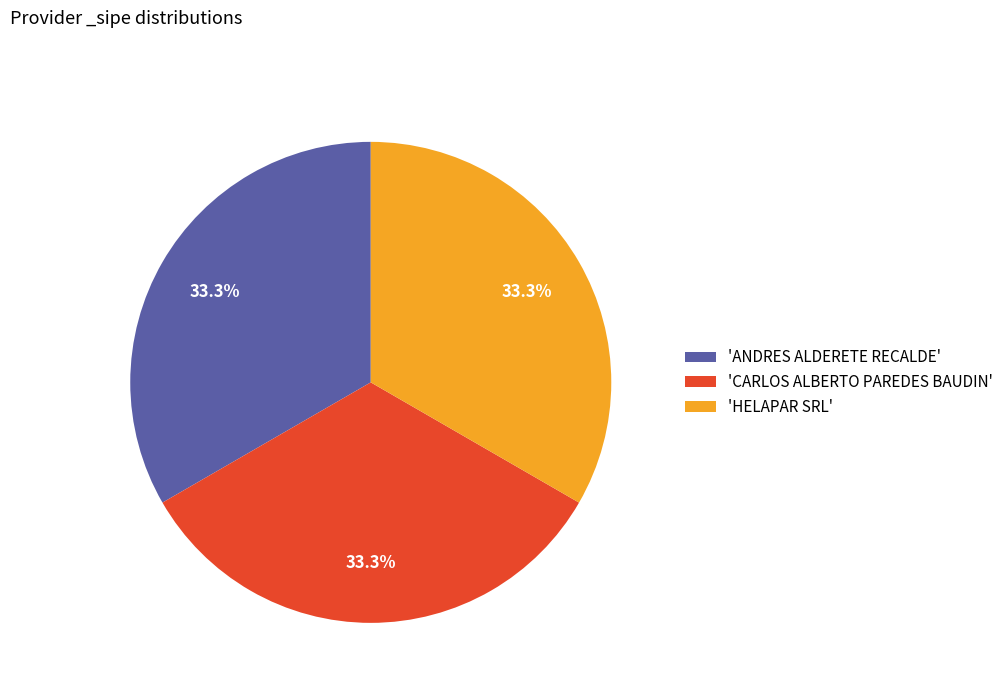

Is the sum of 'HELAPAR SRL' and 'CARLOS ALBERTO PAREDES BAUDIN' greater than half?

Yes